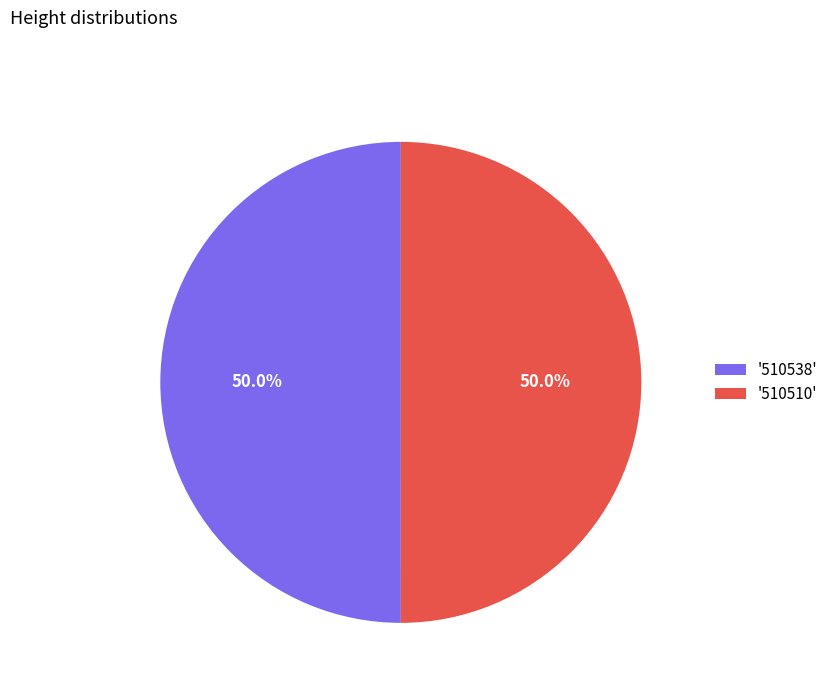

Approximately how many times larger is the value at '510538' compared to '510510'?

1.0